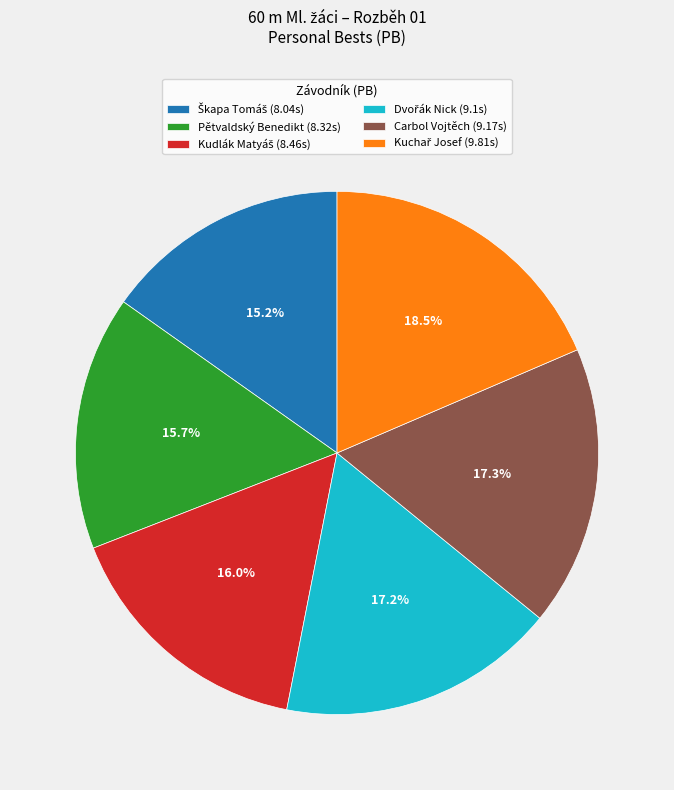

Is there a majority slice in this chart?

No